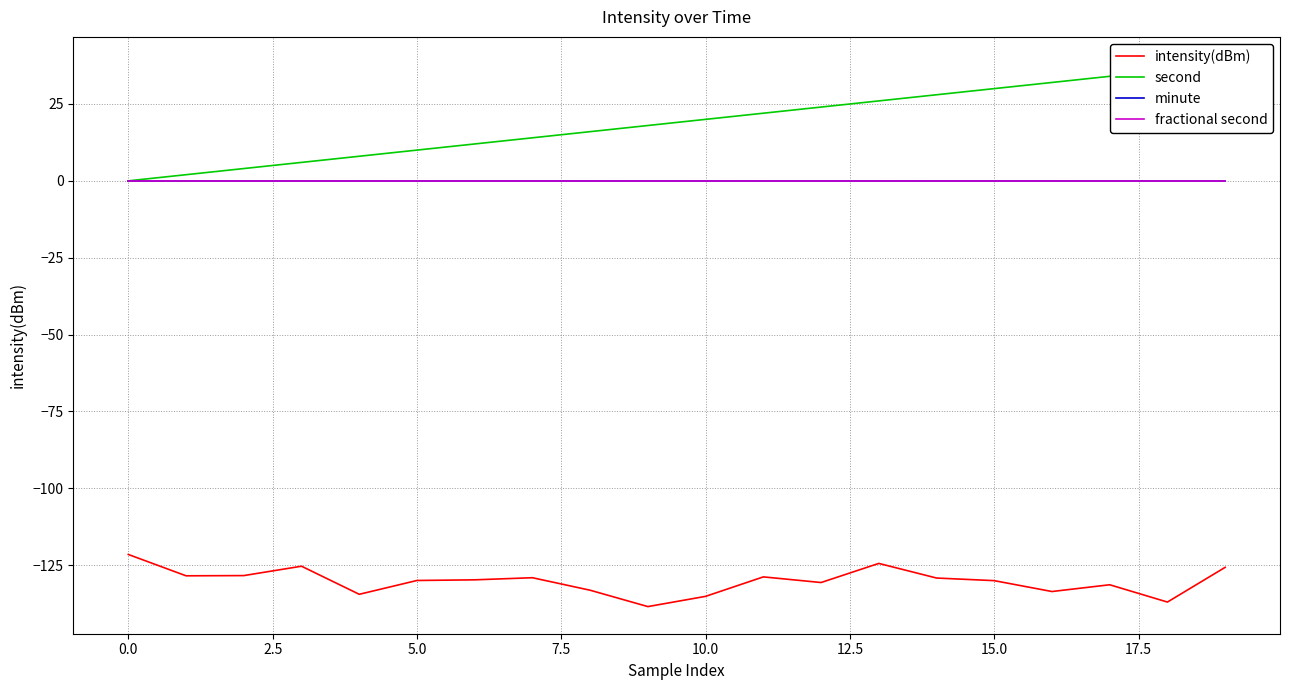

True or false: second has a value of 4.7 at 15.0.

False